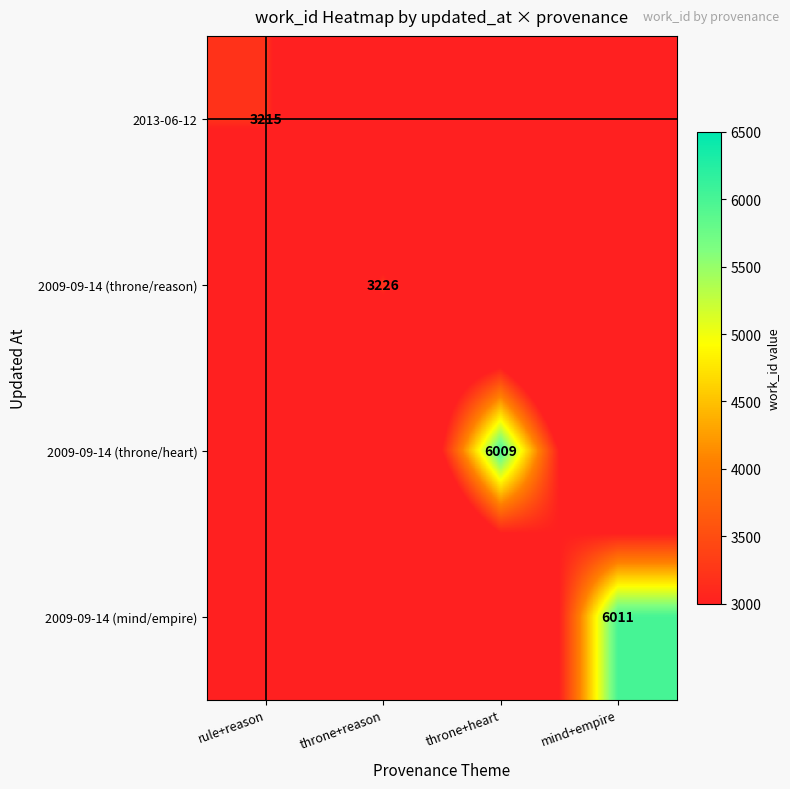

True or false: 2013-06-12 has a value of 1671 at rule+reason.

False